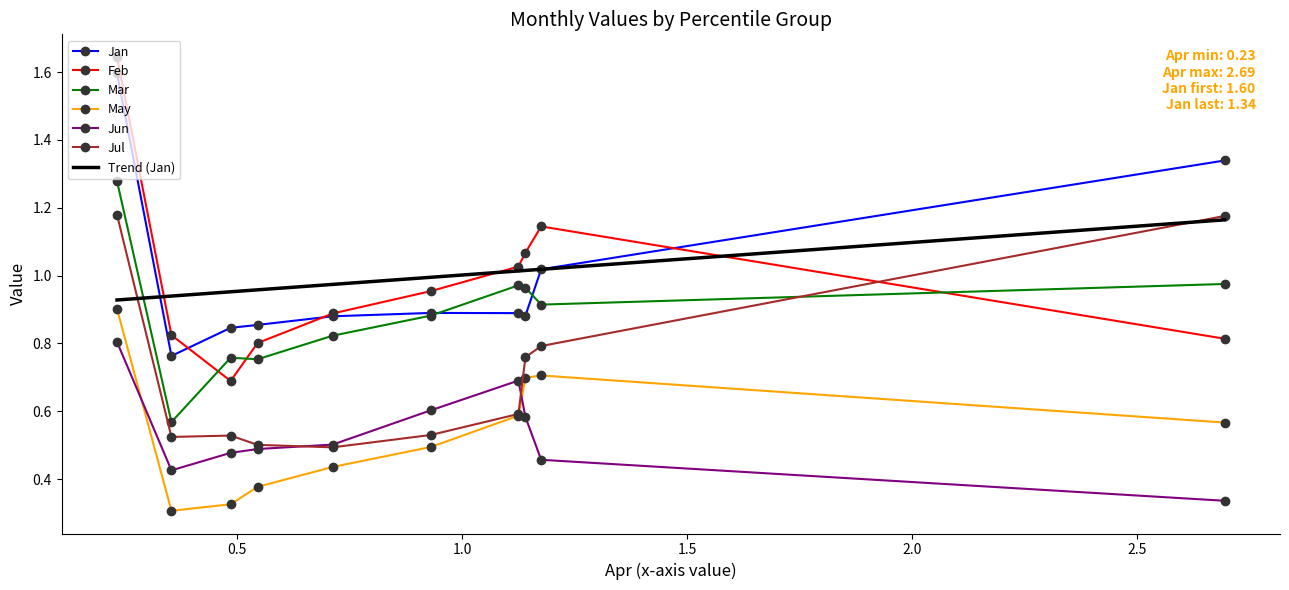

Count the number of categories in the chart.

10